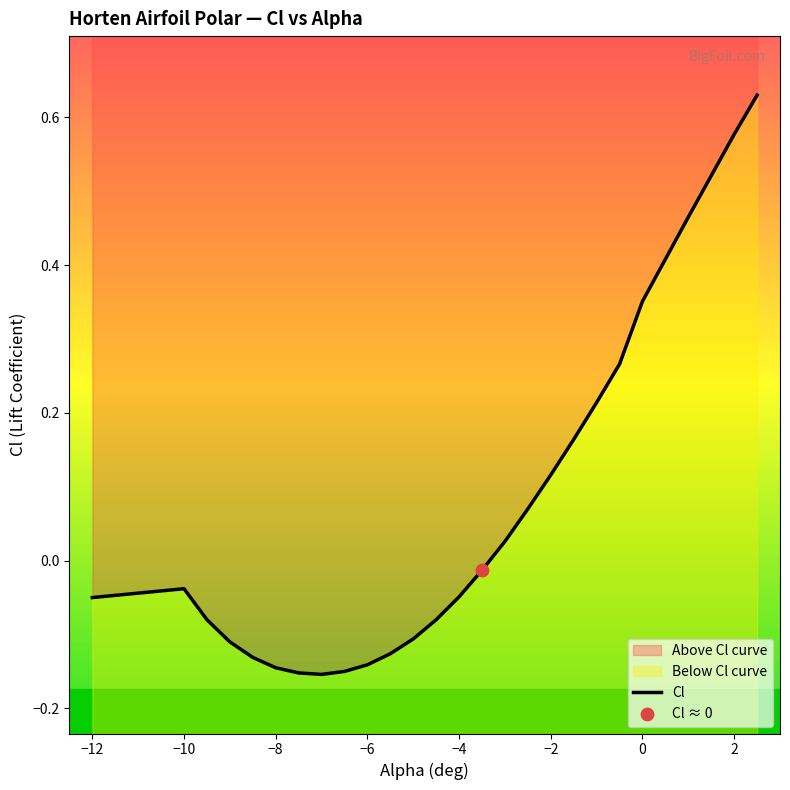

Which has a higher value, −12 or −10?

−10